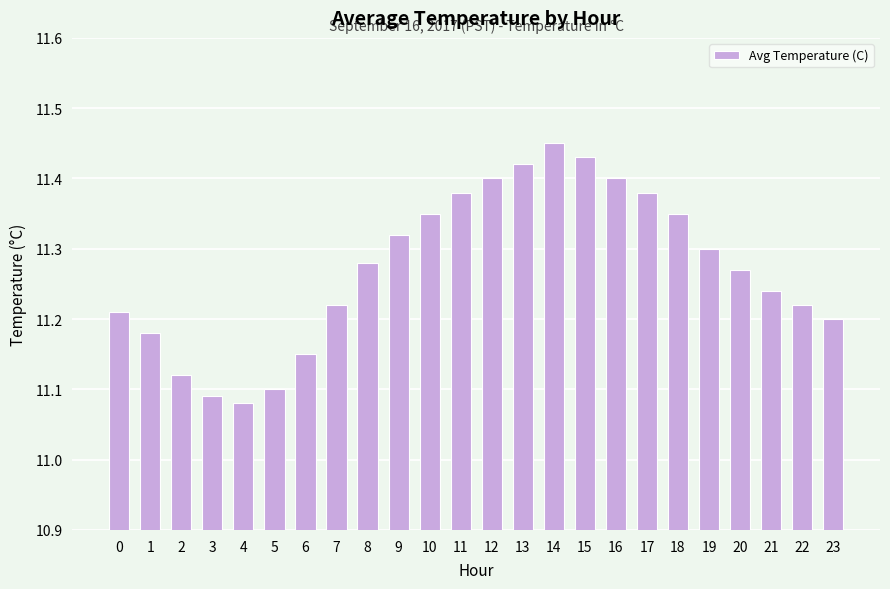

What is the difference between the maximum and minimum values?

0.4